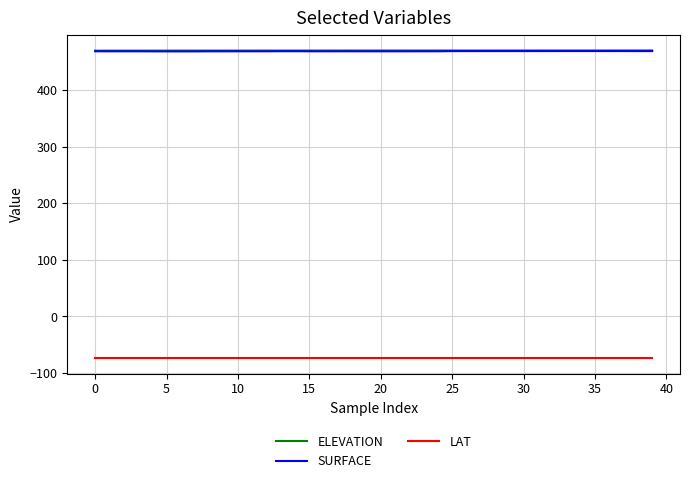

Which series has the widest spread of values?

SURFACE